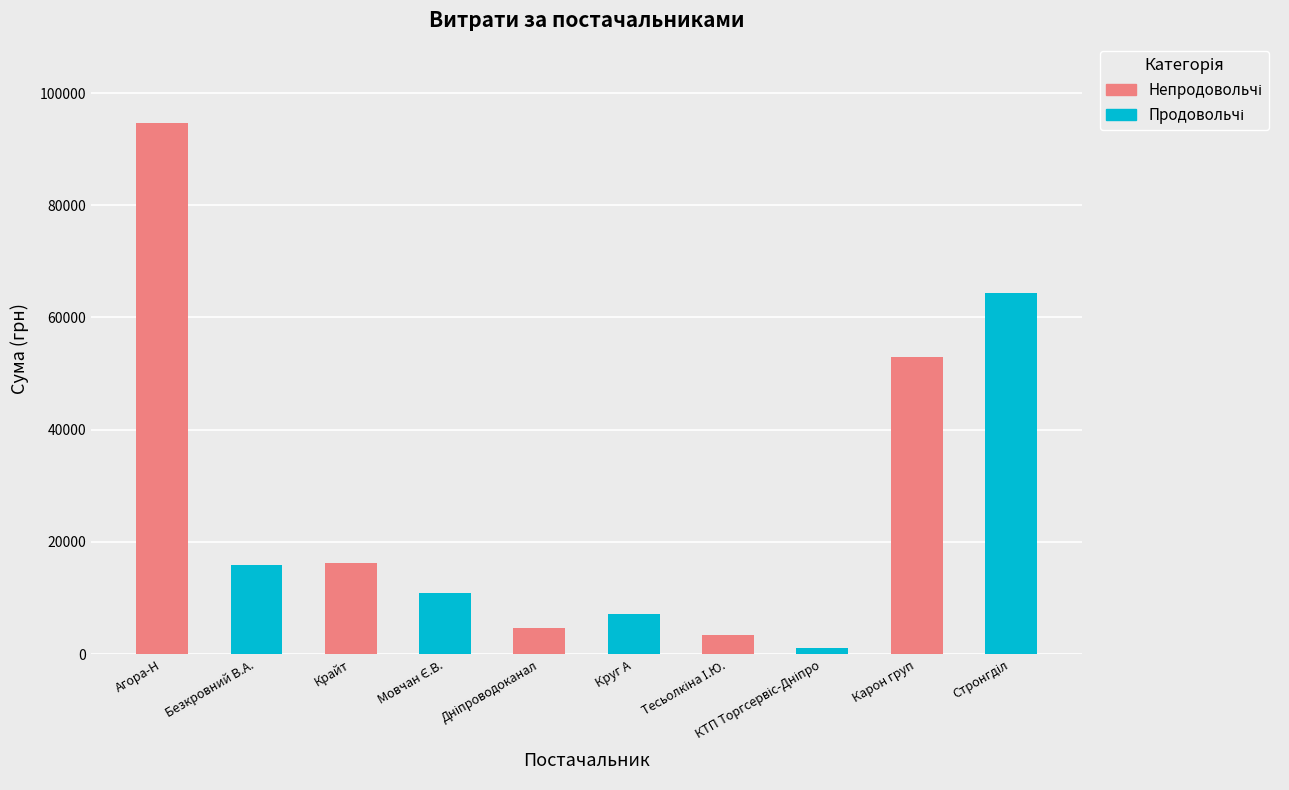

What is the change in value from Агора-Н to Безкровний В.А.?

-78761.3